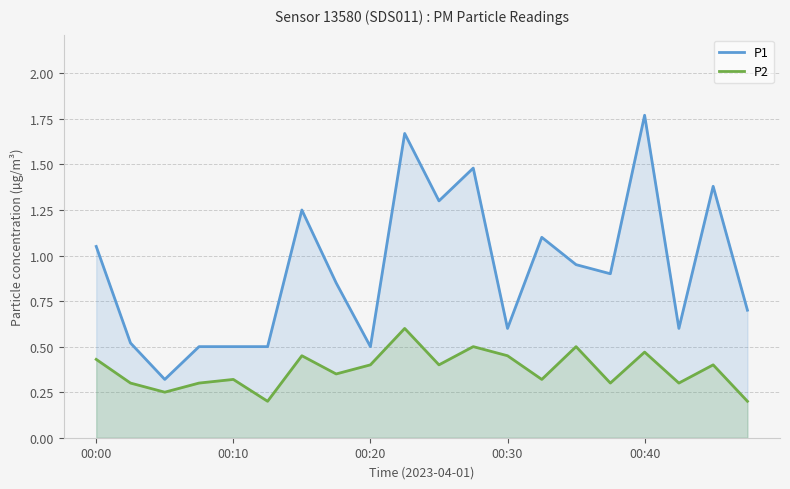

How many lines are shown in the chart?

2